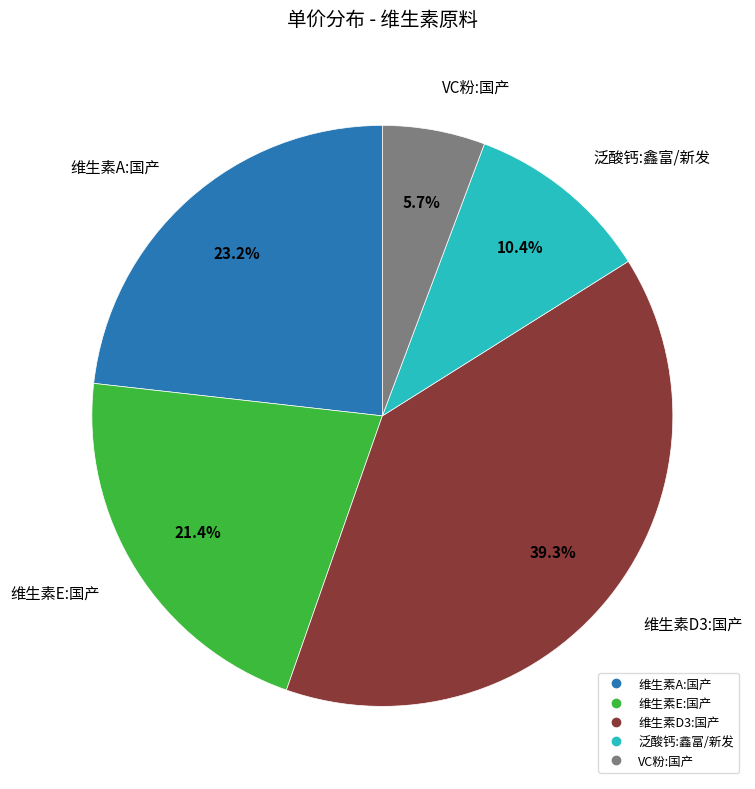

What is the smallest slice in the pie chart?

VC粉:国产